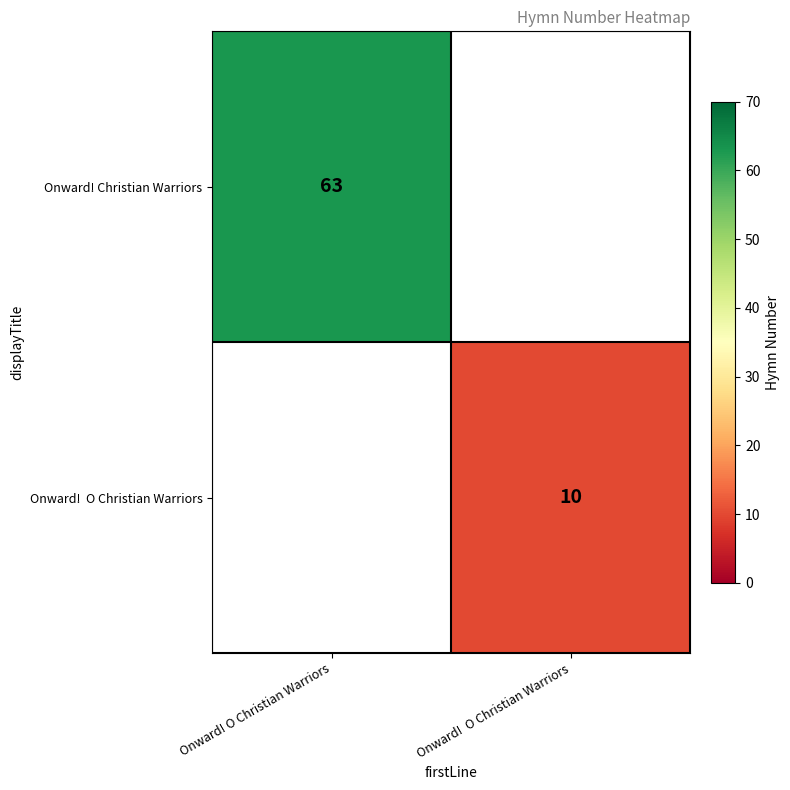

The value of Onward! Christian Warriors at Onward! O Christian Warriors is 97. True or false?

False